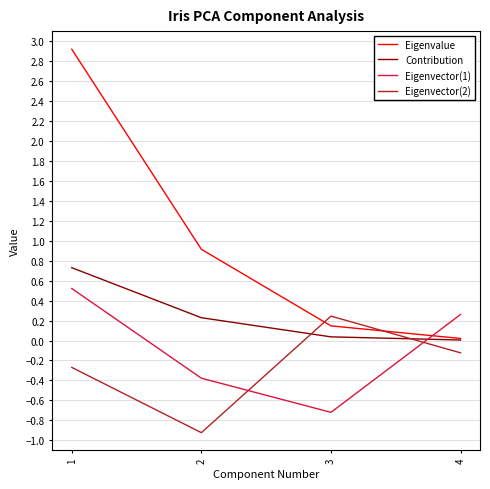

How many lines are shown in the chart?

4